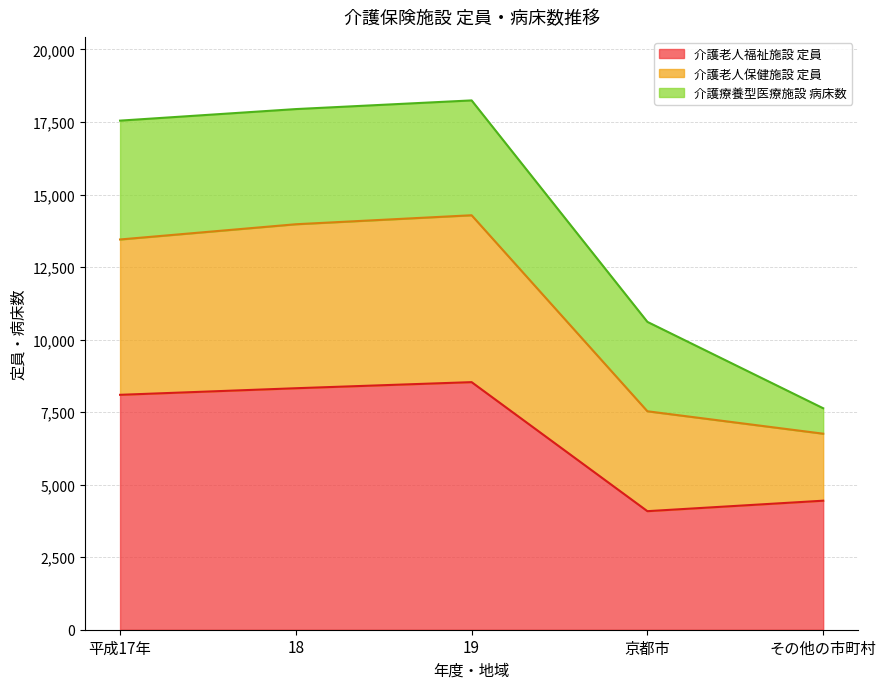

What position from the left is 19?

3